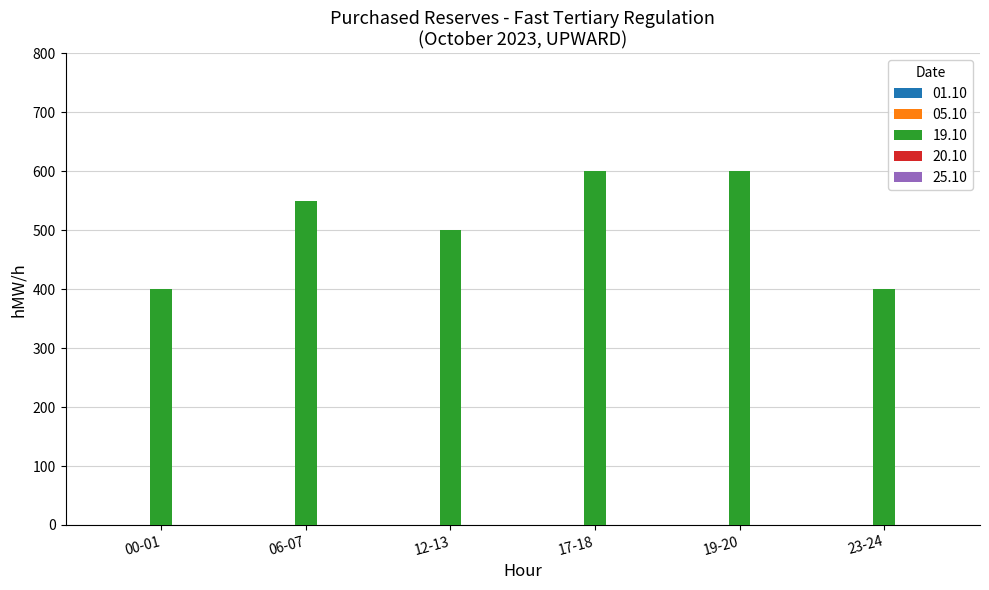

What is the maximum value shown in the chart?

600